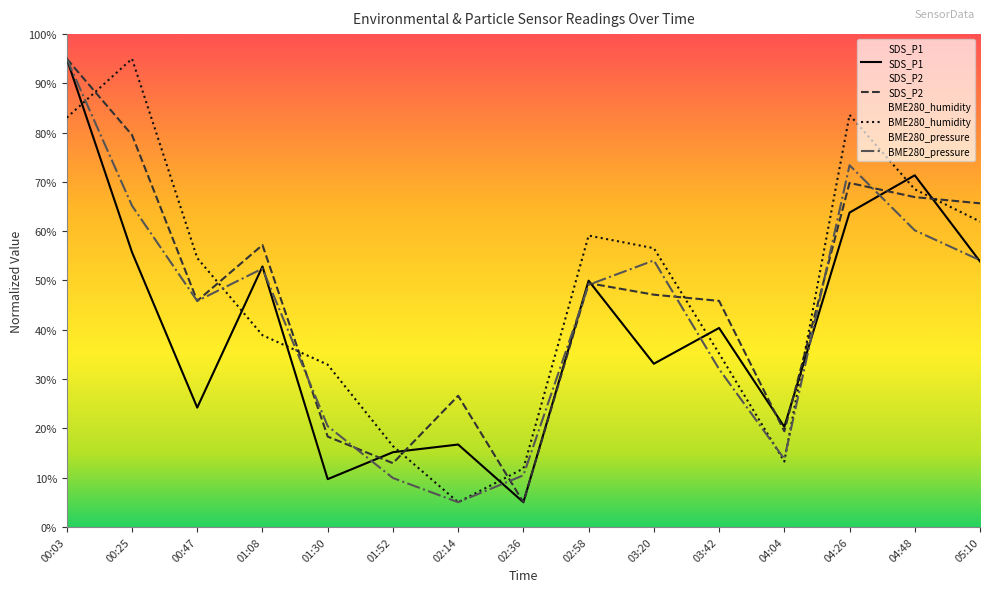

List the series in order of their peak value, lowest first.

SDS_P1, SDS_P2, BME280_humidity, BME280_pressure